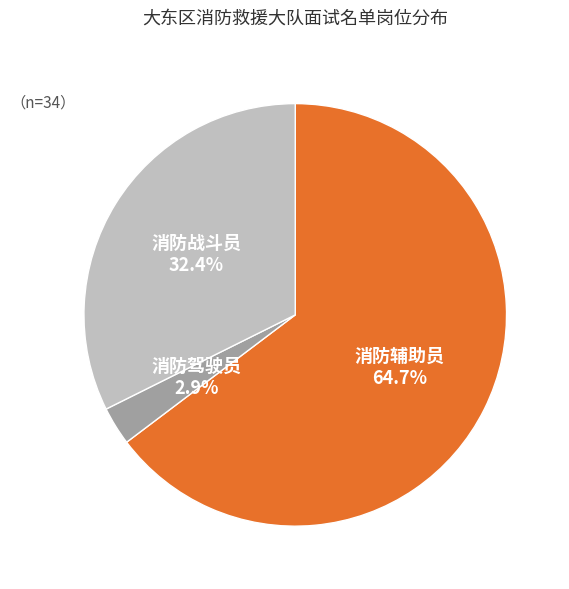

Which slice is the smallest?

消防驾驶员